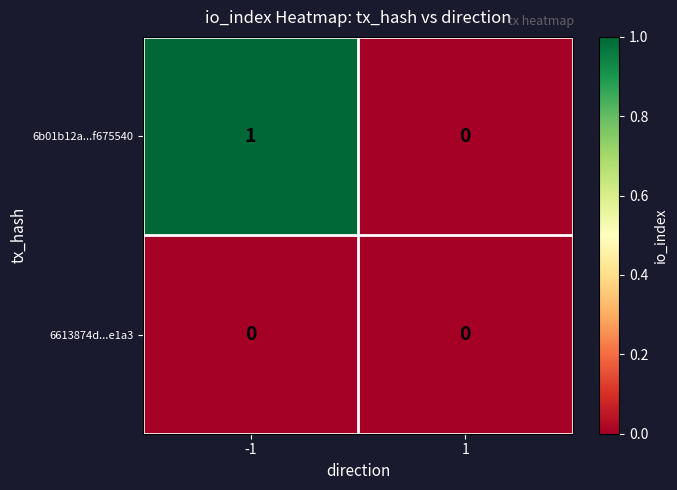

Between -1 and 1, which series saw the biggest shift?

6b01b12a...f675540